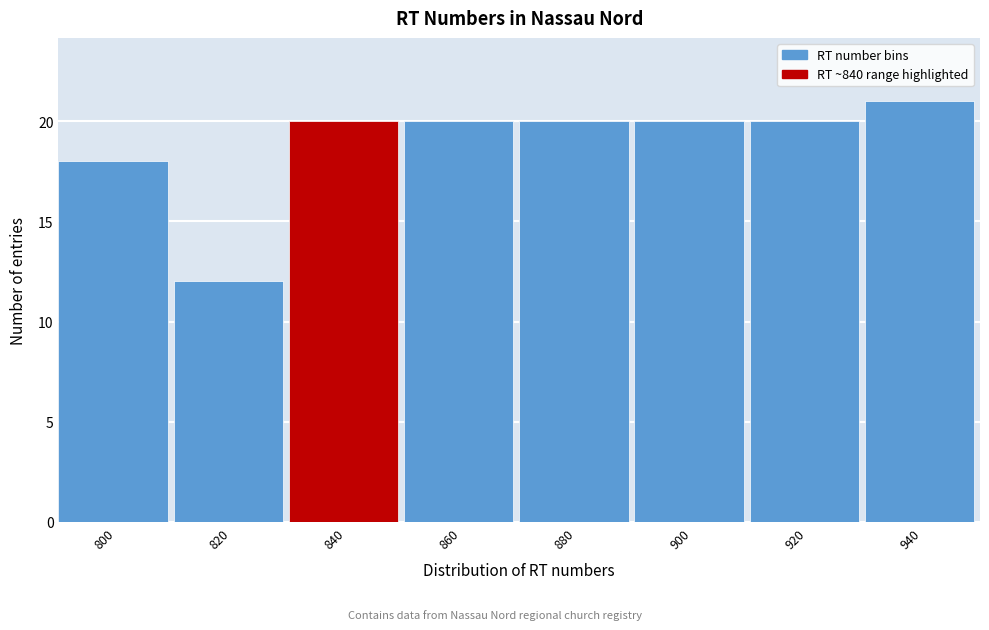

Reading left to right, list all the values displayed in this chart.

800=18	820=12	840=20	860=20	880=20	900=20	920=20	940=21